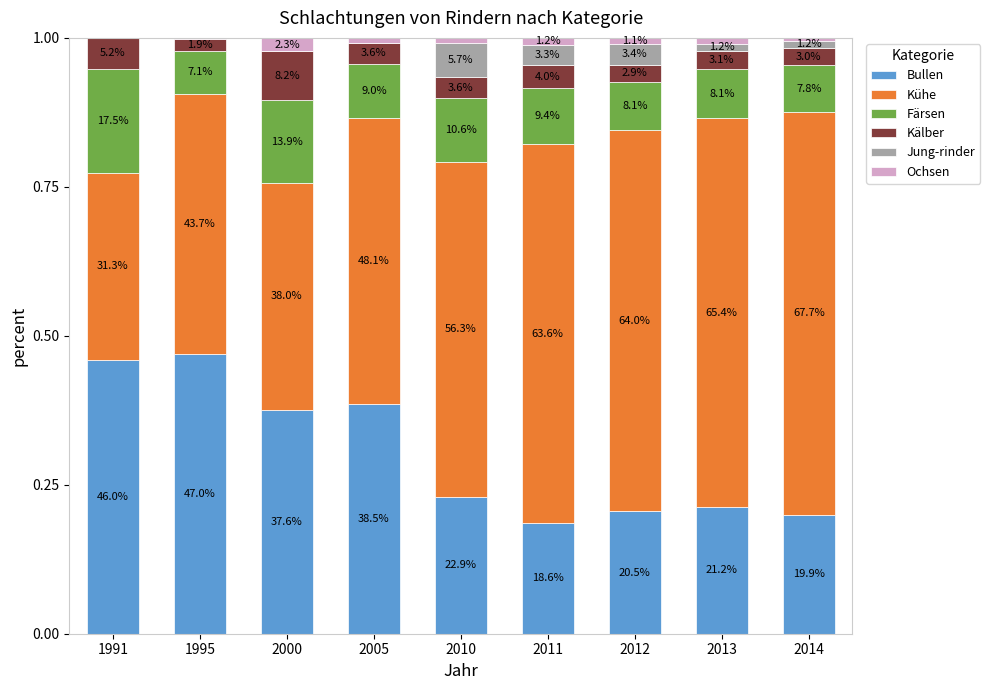

At how many categories does at least one series exceed 0?

9